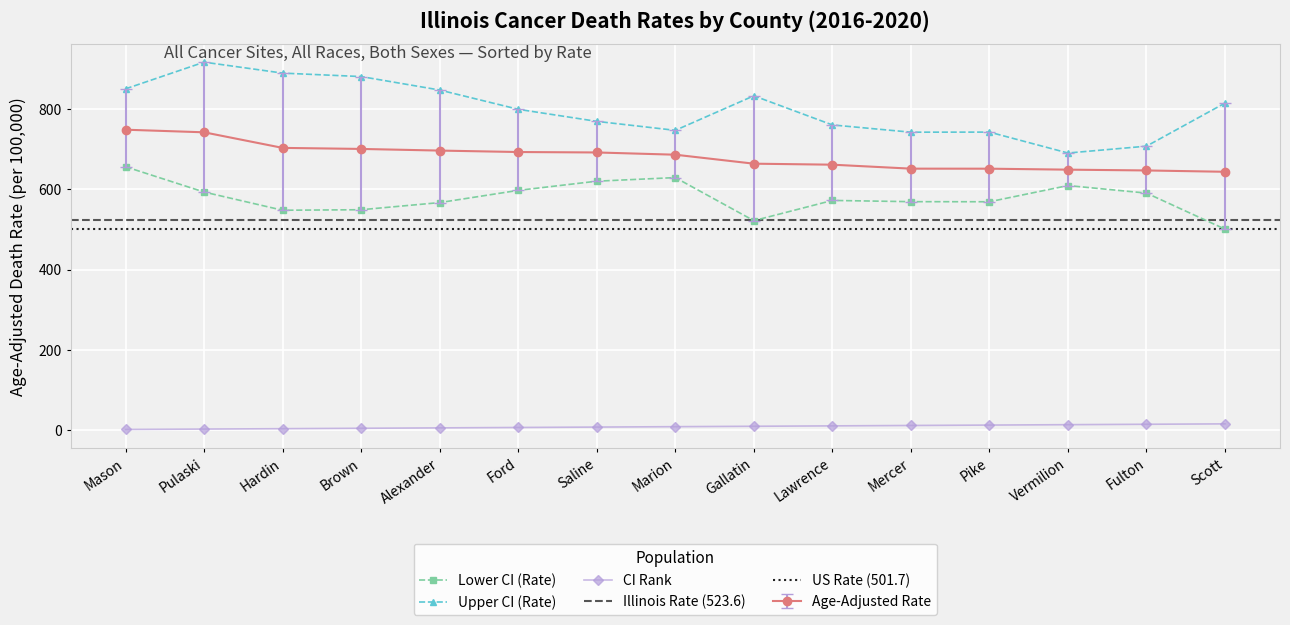

Which has a higher value, Mercer or Lawrence?

Lawrence